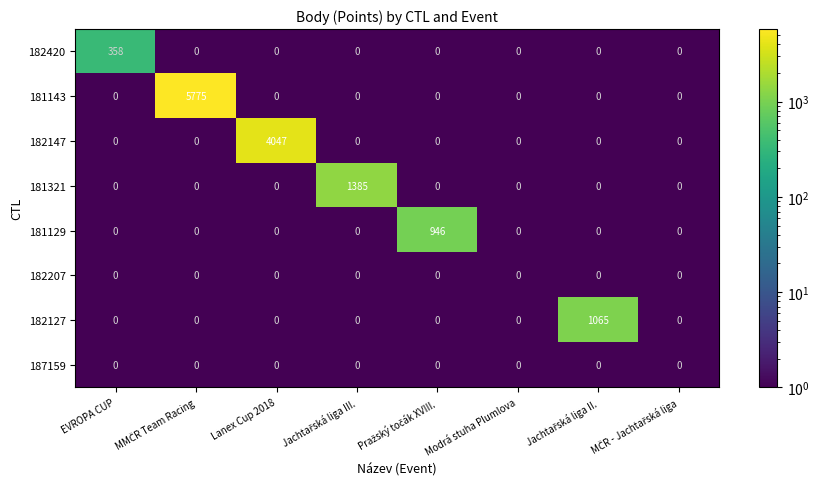

The 181129 series shows 0 at Modrá stuha Plumlova. True or false?

True